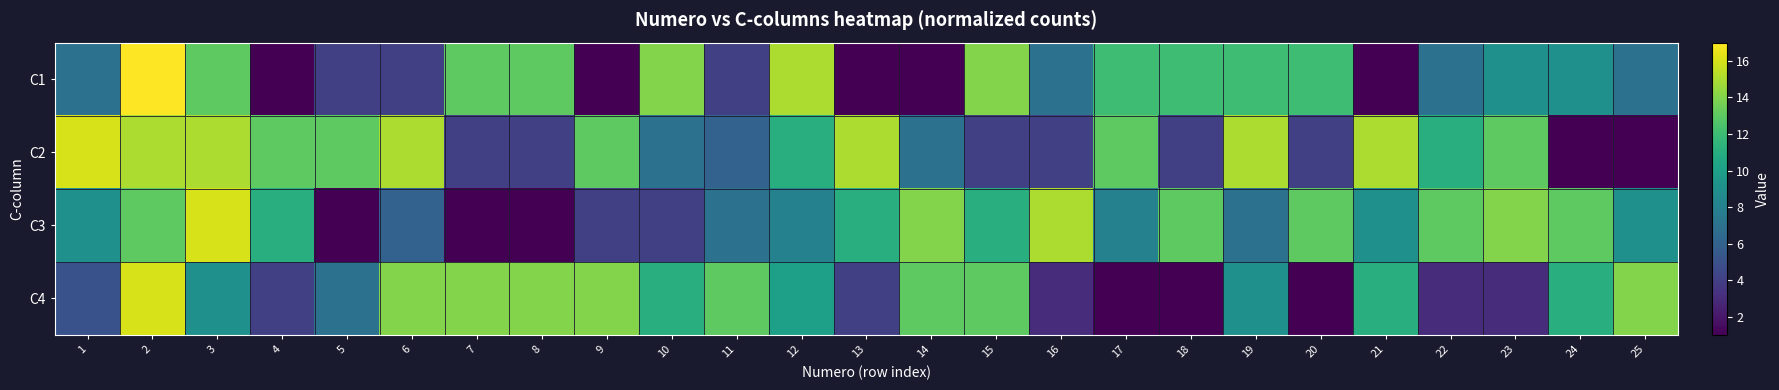

Count the number of categories in the chart.

25